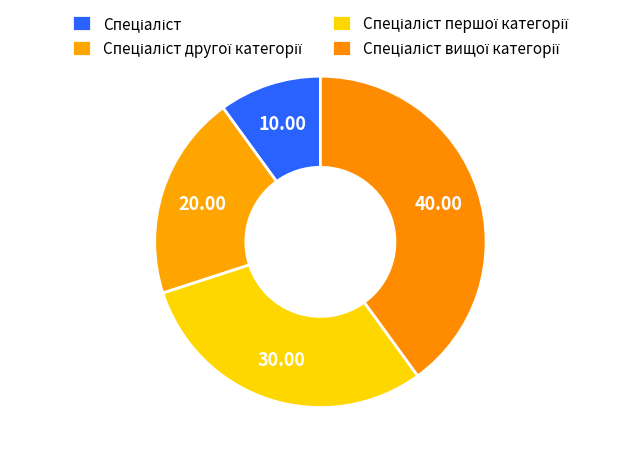

How many slices are in this pie chart?

4